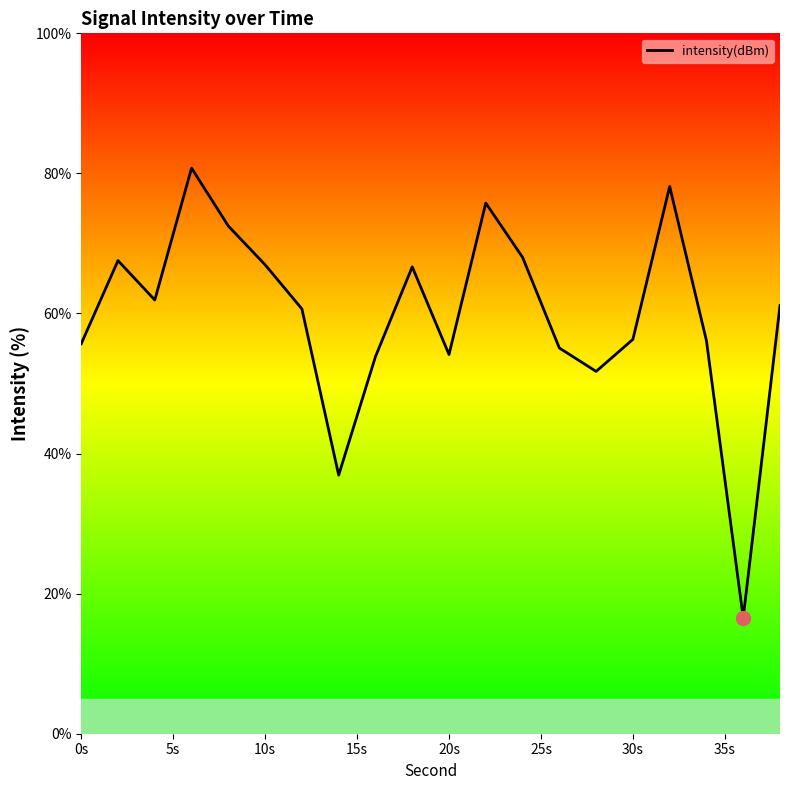

What is the smallest value displayed?

16.5